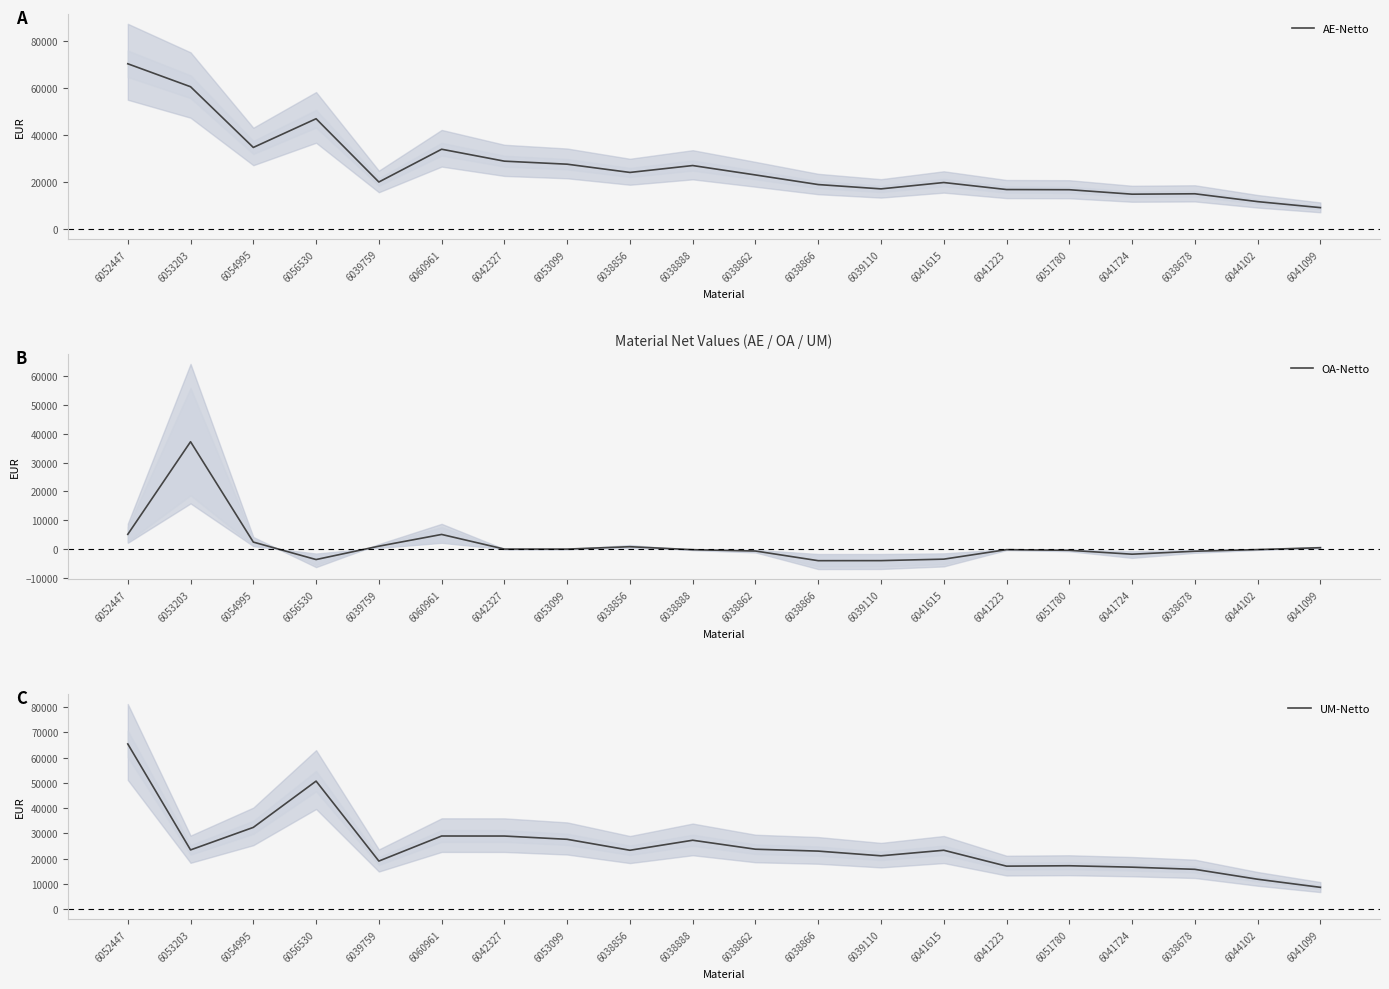

Reading left to right, what are all the values shown in this chart?

AE-Netto: 6052447=70489.7	6053203=60691.3	6054995=34785.7	6056530=47039.3	6039759=20038.4	6060961=34030.1	6042327=28935.5	6053099=27643.3	6038856=24128.0	6038888=27068.1	6038862=23054.8	6038866=18953.6	6039110=17114.9	6041615=19821.2	6041223=16831.9	6051780=16757.0	6041724=14850.2	6038678=15019.3	6044102=11676.8	6041099=9113.2
OA-Netto: 6052447=5120.0	6053203=37246.3	6054995=2427.8	6056530=-3628.6	6039759=1008.4	6060961=5080.7	6042327=0.0	6053099=0.0	6038856=820.3	6038888=-203.7	6038862=-667.1	6038866=-4019.0	6039110=-4001.3	6041615=-3488.9	6041223=-192.6	6051780=-421.7	6041724=-1770.3	6038678=-745.1	6044102=-167.5	6041099=473.9
UM-Netto: 6052447=65369.7	6053203=23445.0	6054995=32357.9	6056530=50667.8	6039759=19030.0	6060961=28949.3	6042327=28935.5	6053099=27643.3	6038856=23307.7	6038888=27271.8	6038862=23721.8	6038866=22972.6	6039110=21116.2	6041615=23310.0	6041223=17024.5	6051780=17178.7	6041724=16620.5	6038678=15764.5	6044102=11844.3	6041099=8639.3